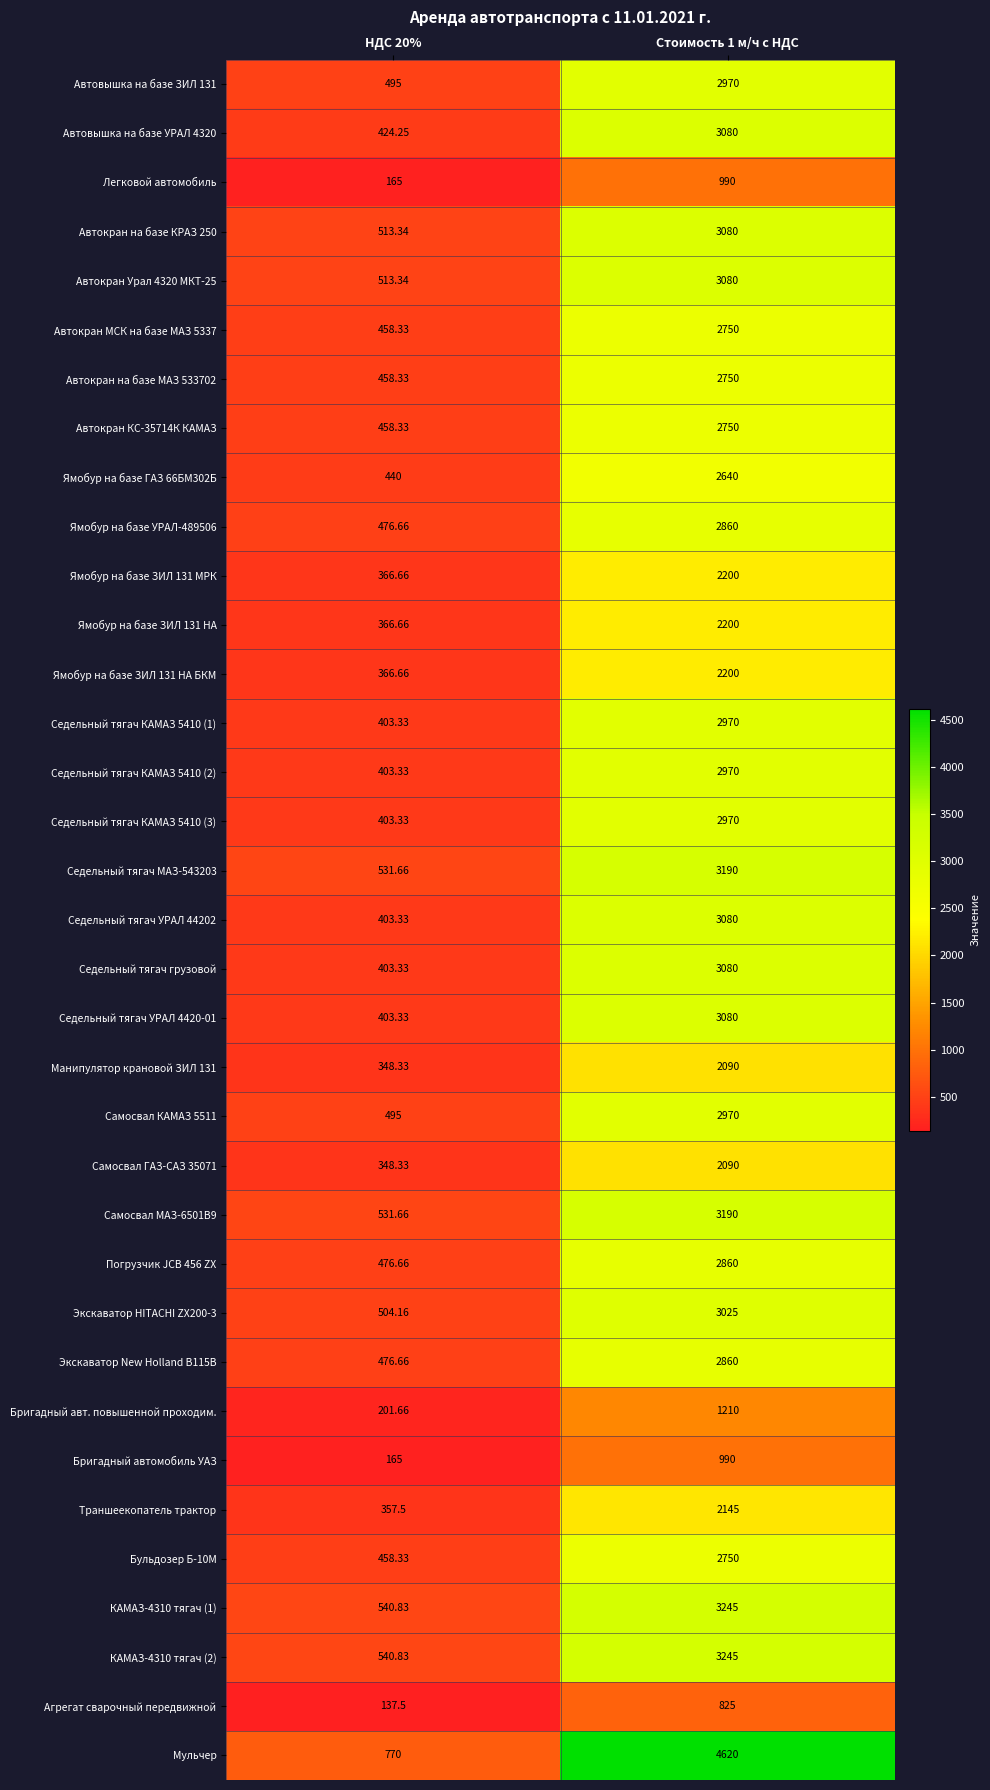

Which series has the largest total across all categories?

Мульчер